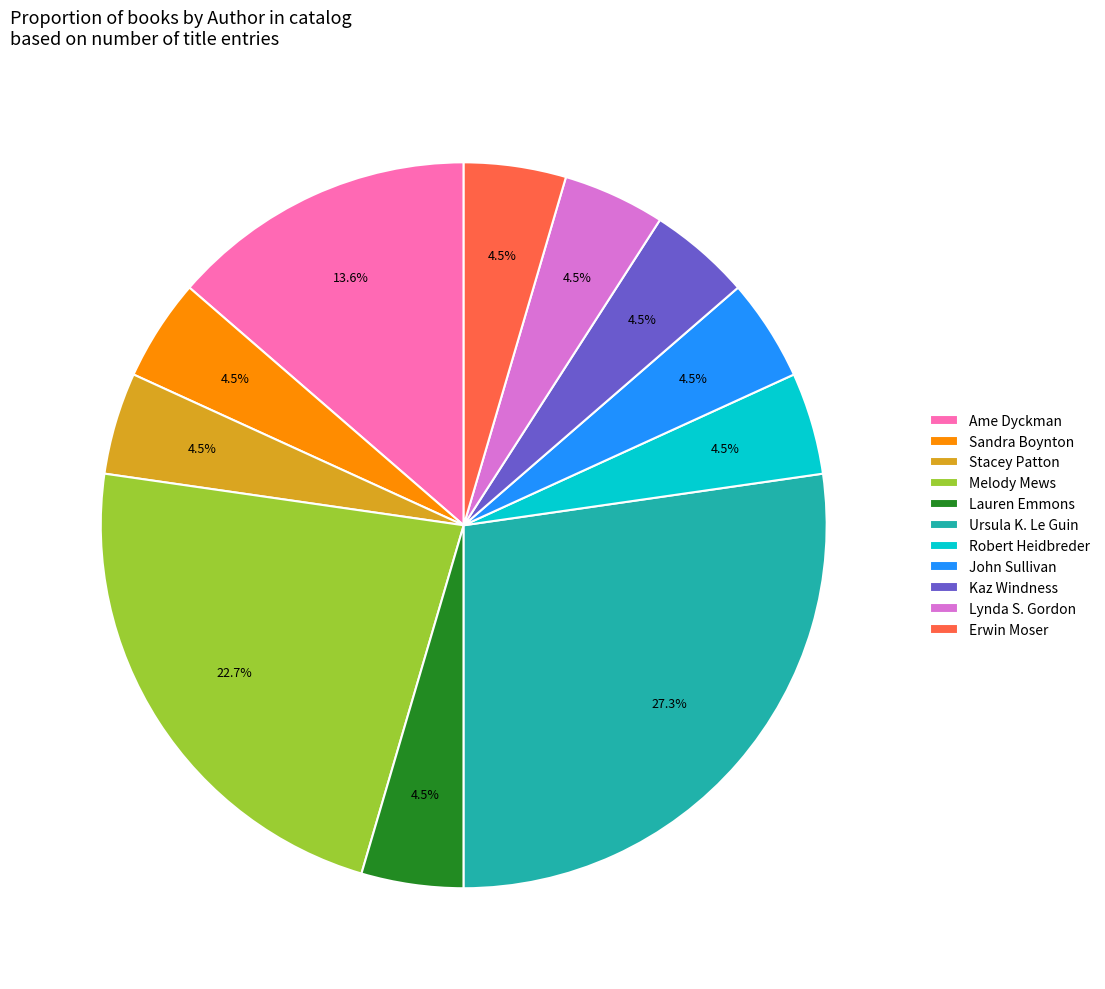

Which has a higher value, Melody Mews or Sandra Boynton?

Melody Mews